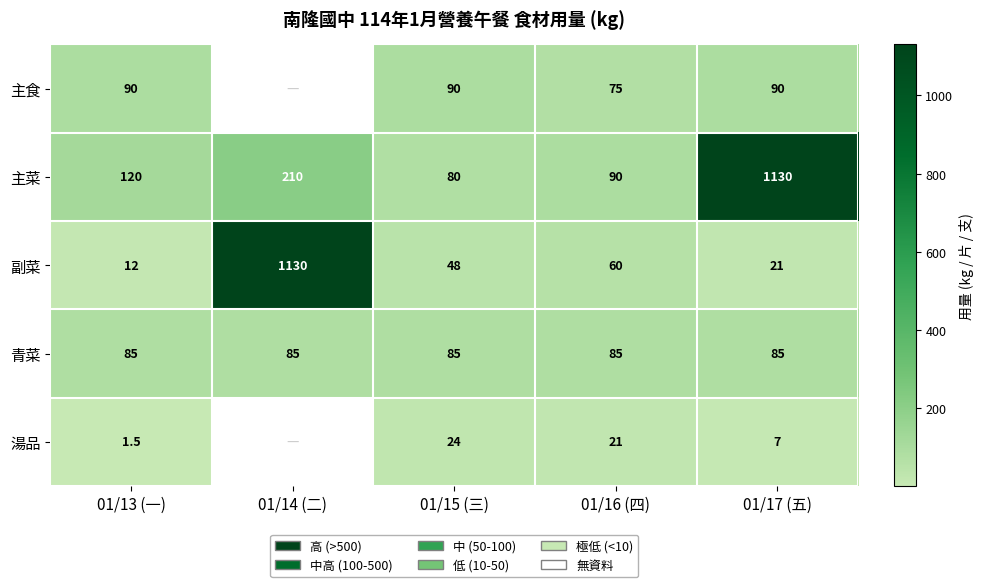

What is the maximum value shown in the chart?

1130.0